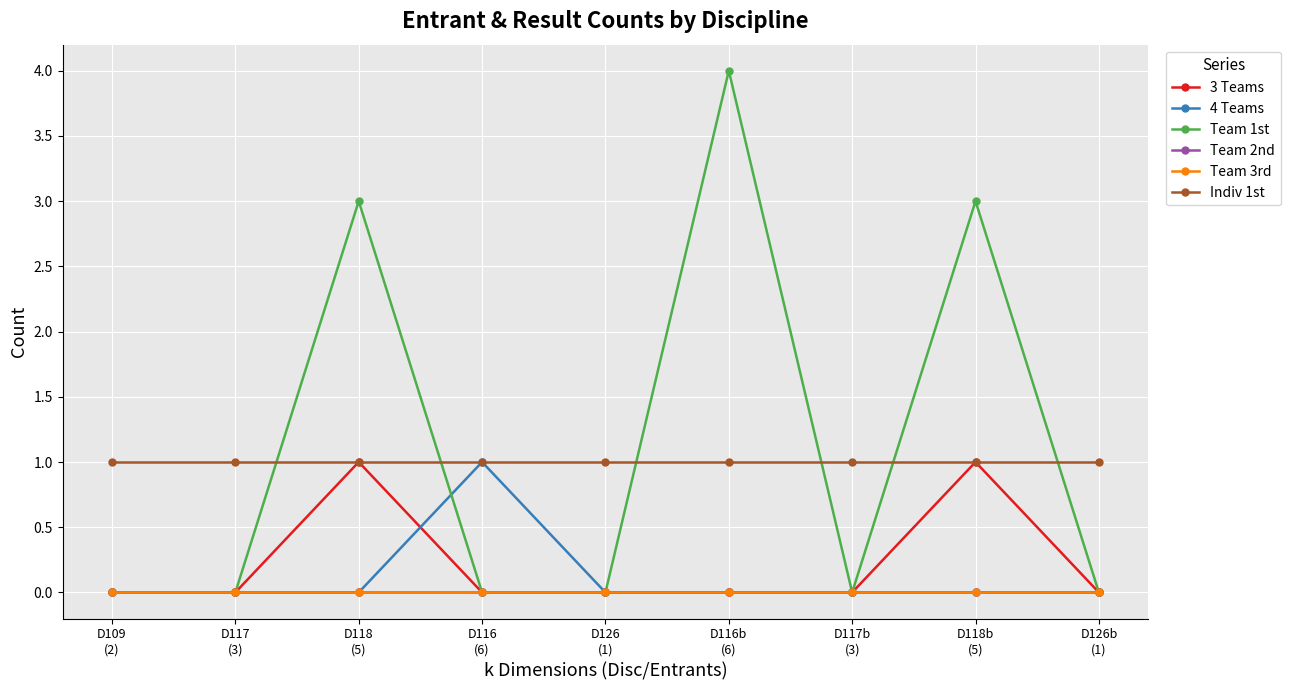

At how many categories does at least one series exceed 0?

9